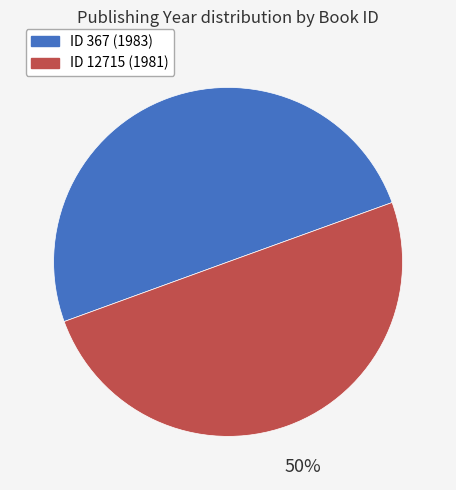

To the nearest percent, what is the average slice percentage?

50%